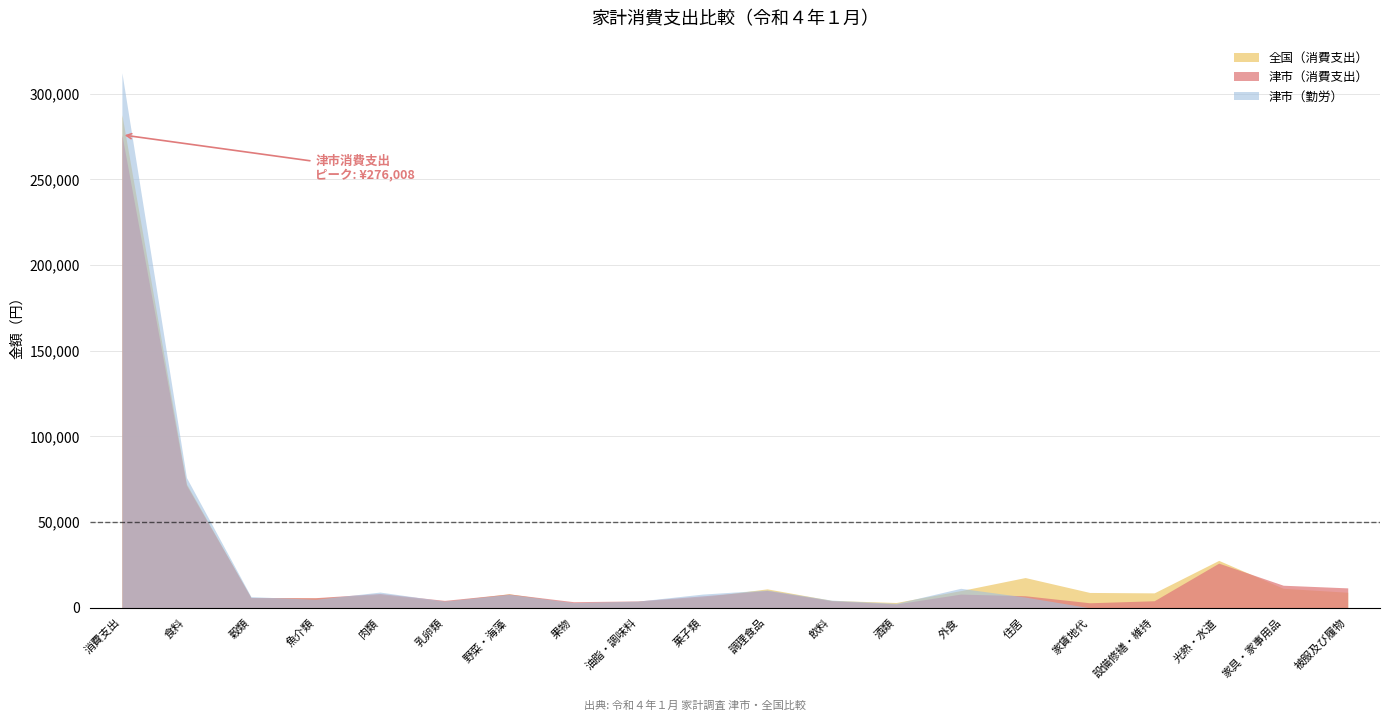

The 津市（消費支出） series shows 12235 at 外食. True or false?

False